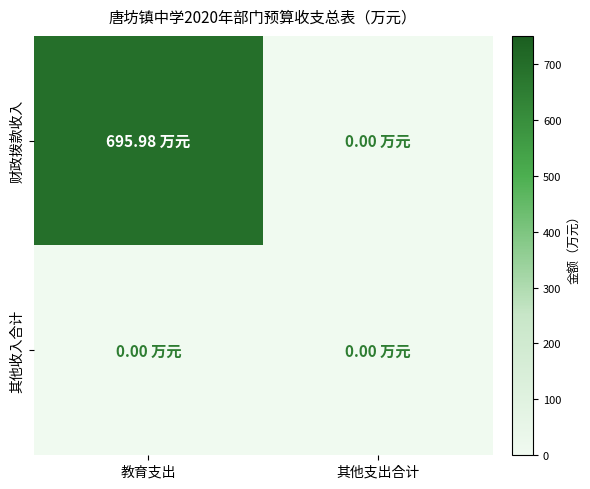

Which category has the lowest value across all series?

其他支出合计